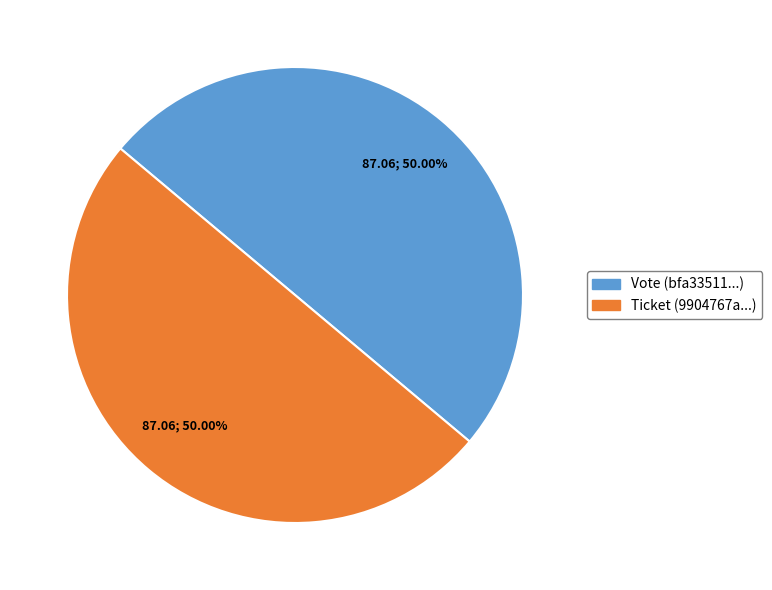

Approximately how many times larger is the value at Vote compared to Ticket?

1.0